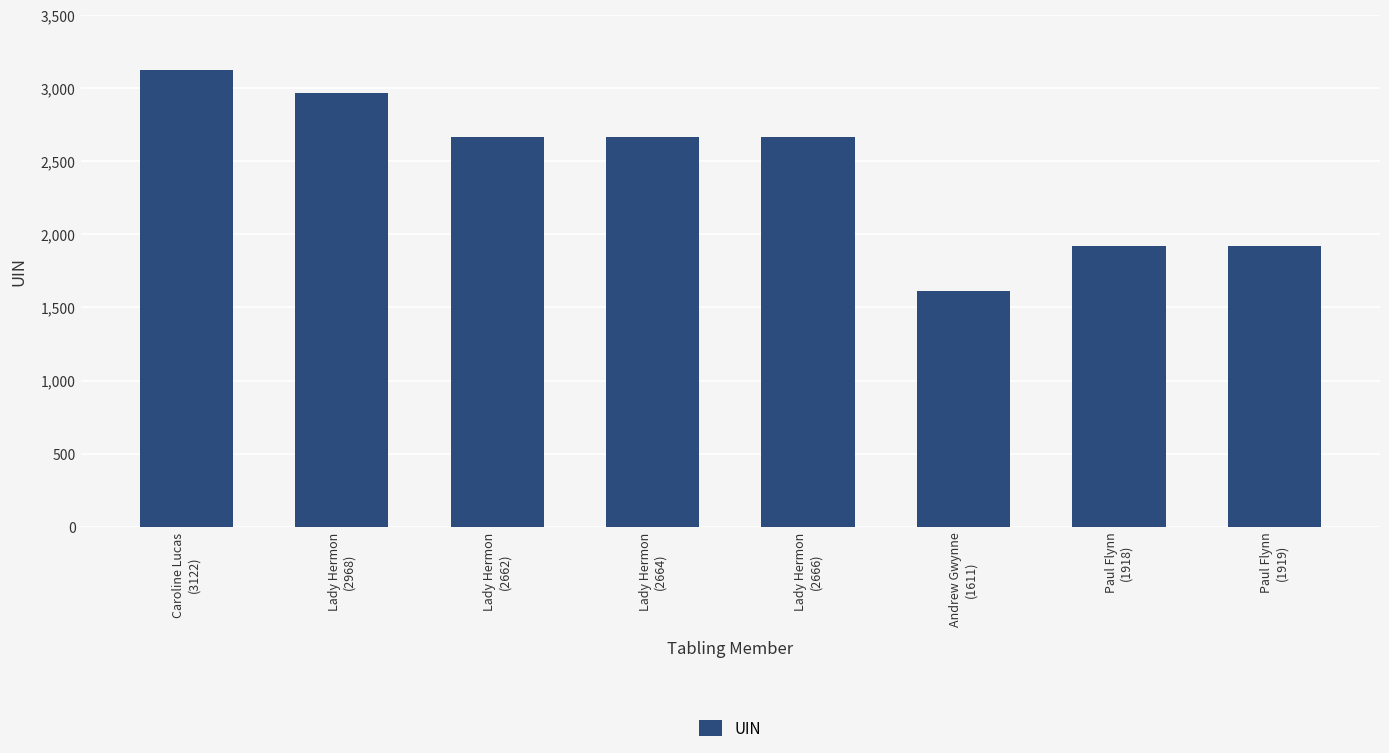

How many values are below 2664?

4